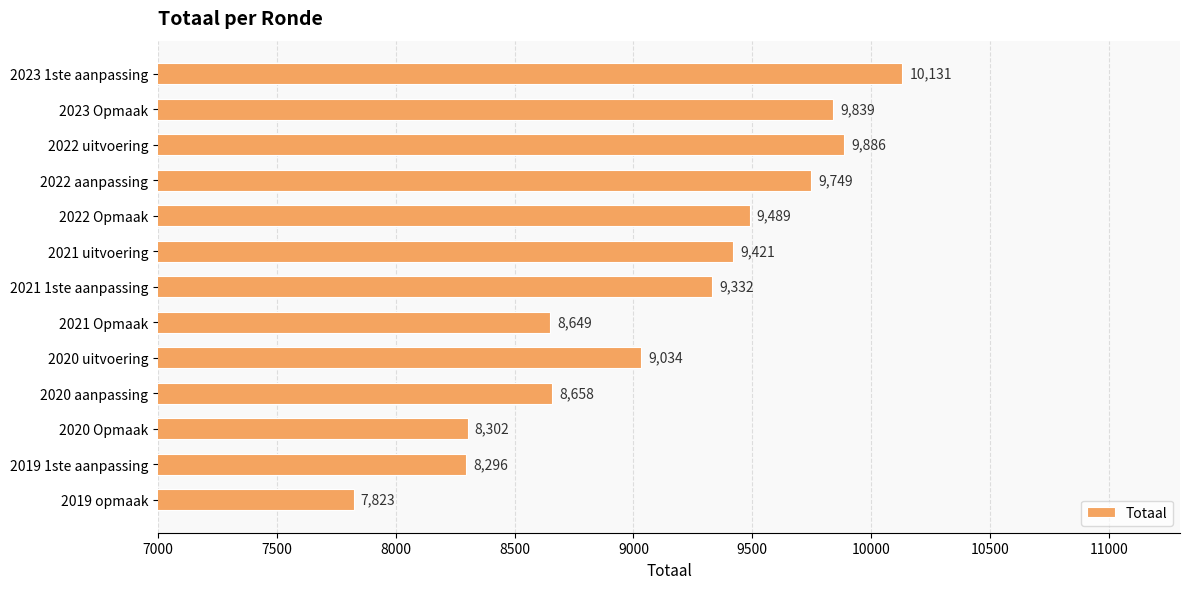

Reading top to bottom, what are all the values shown in this chart?

10131	9839	9886	9749	9489	9421	9332	8649	9034	8658	8302	8296	7823